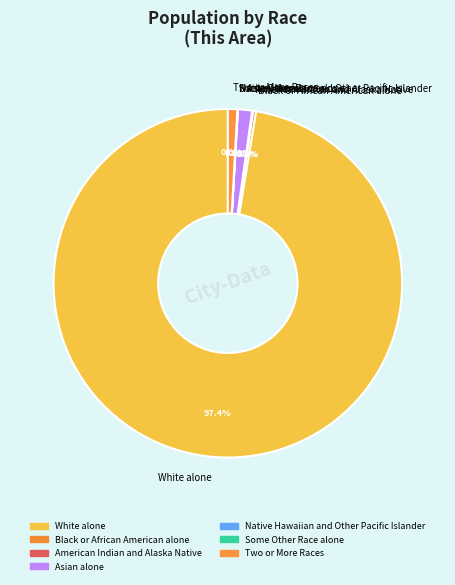

Rank the categories by value from highest to lowest.

White alone, Asian alone, Two or More Races, Black or African American alone, American Indian and Alaska Native, Some Other Race alone, Native Hawaiian and Other Pacific Islander